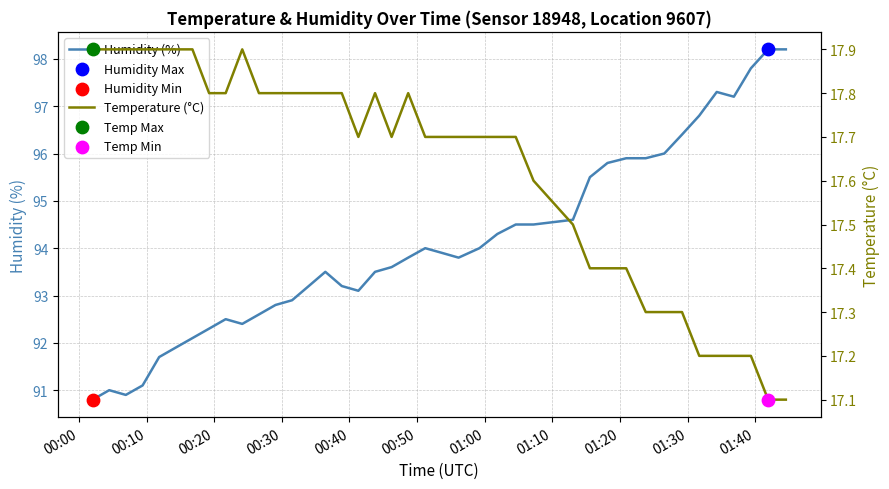

Which series contains the highest Y value?

Humidity (%)